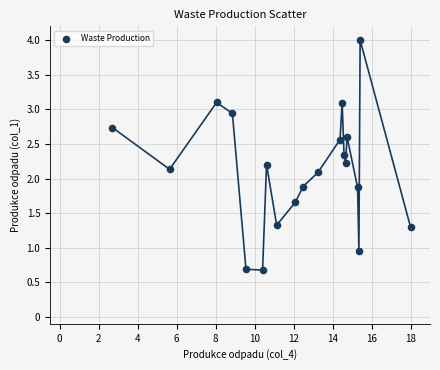

What is the range of X values (max minus min)?

15.3